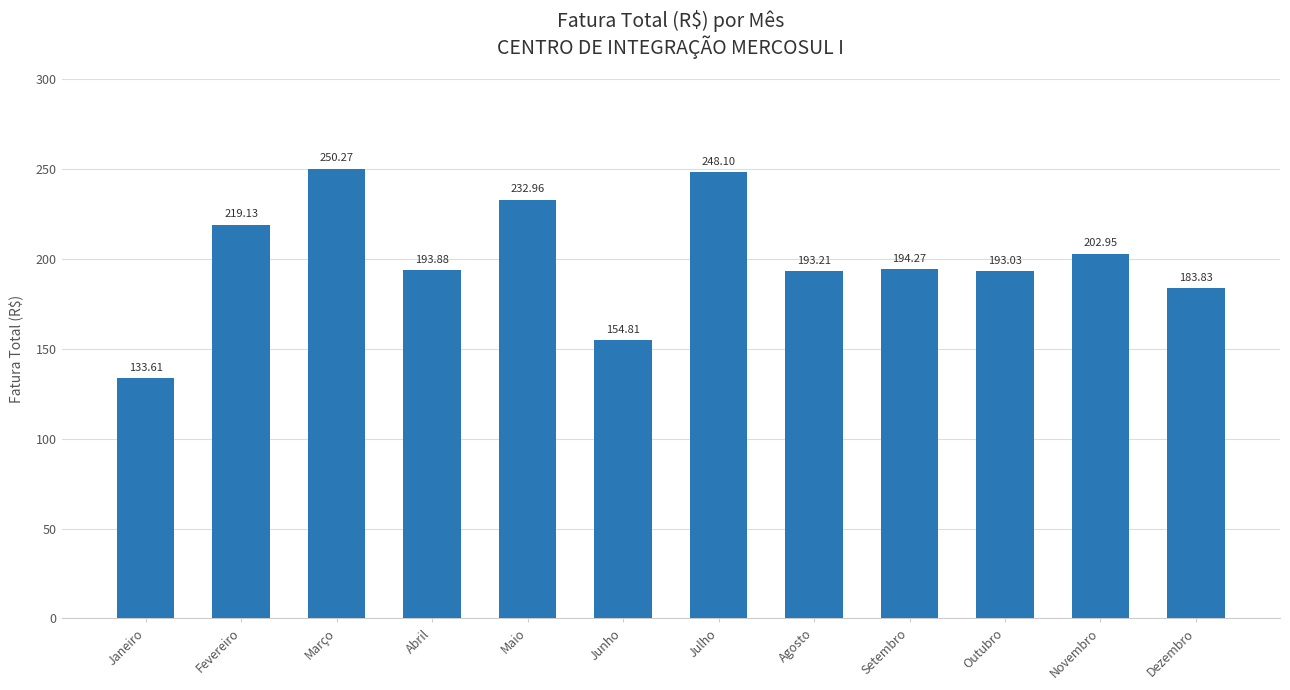

Rank the categories by value from lowest to highest.

Janeiro, Junho, Dezembro, Outubro, Agosto, Abril, Setembro, Novembro, Fevereiro, Maio, Julho, Março